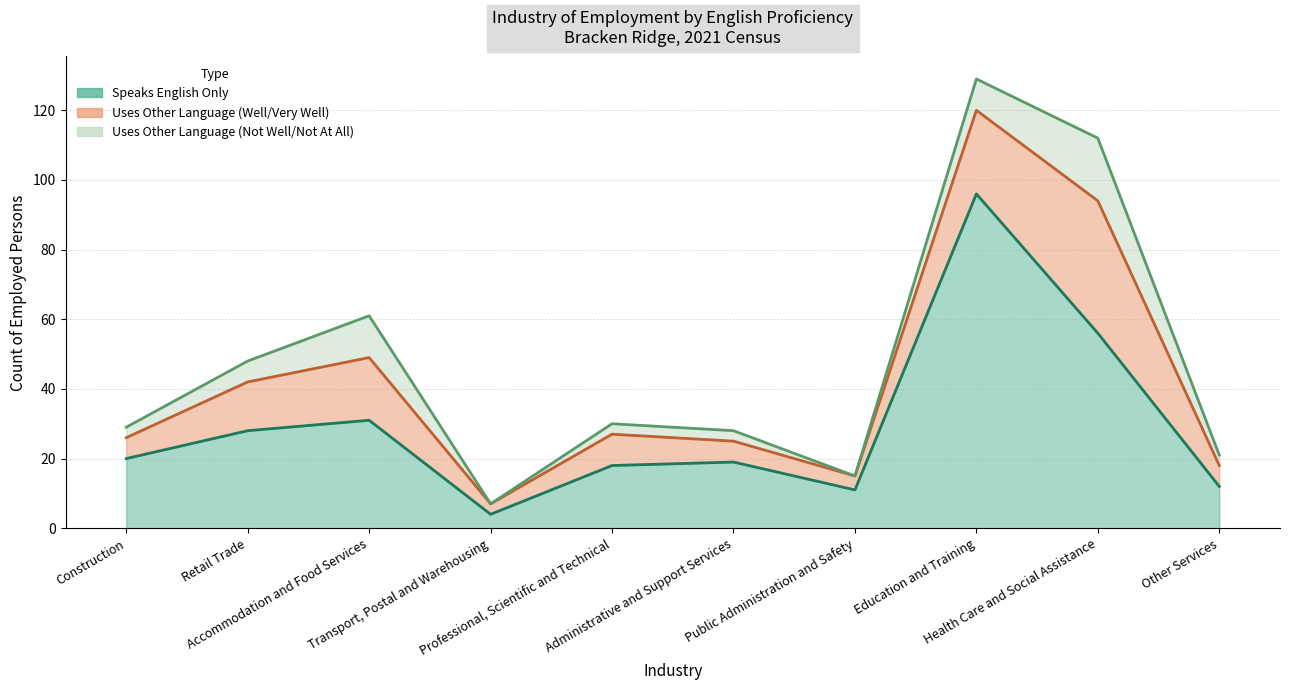

List the series in order of their peak value, highest first.

Speaks English Only, Uses Other Language (Well/Very Well), Uses Other Language (Not Well/Not At All)